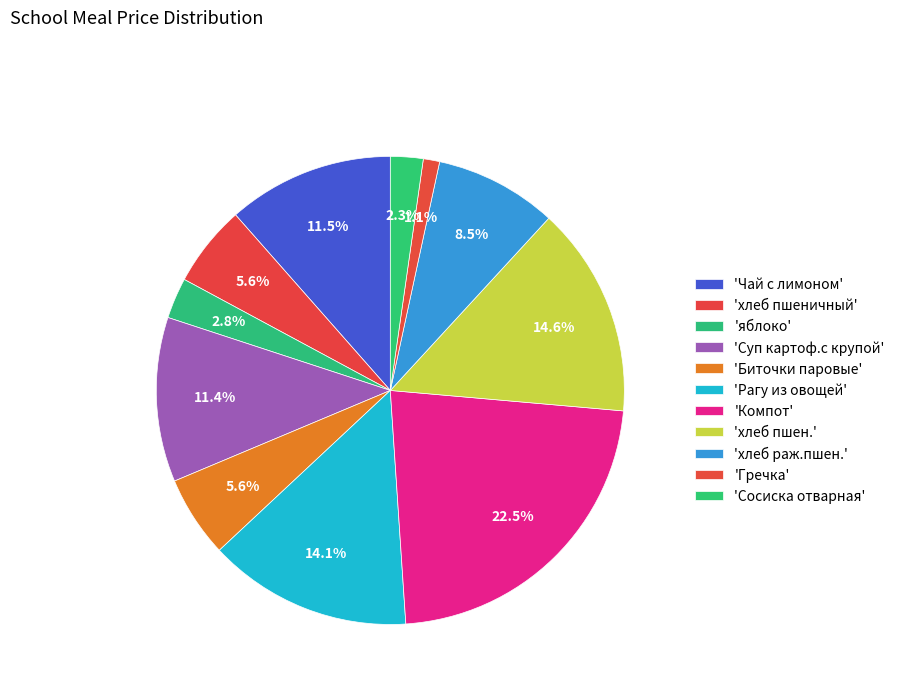

How many segments does this pie chart have?

11